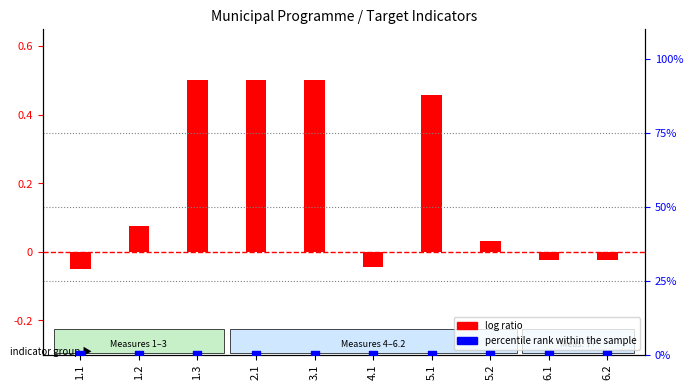

Which series reaches the maximum Y coordinate?

log ratio